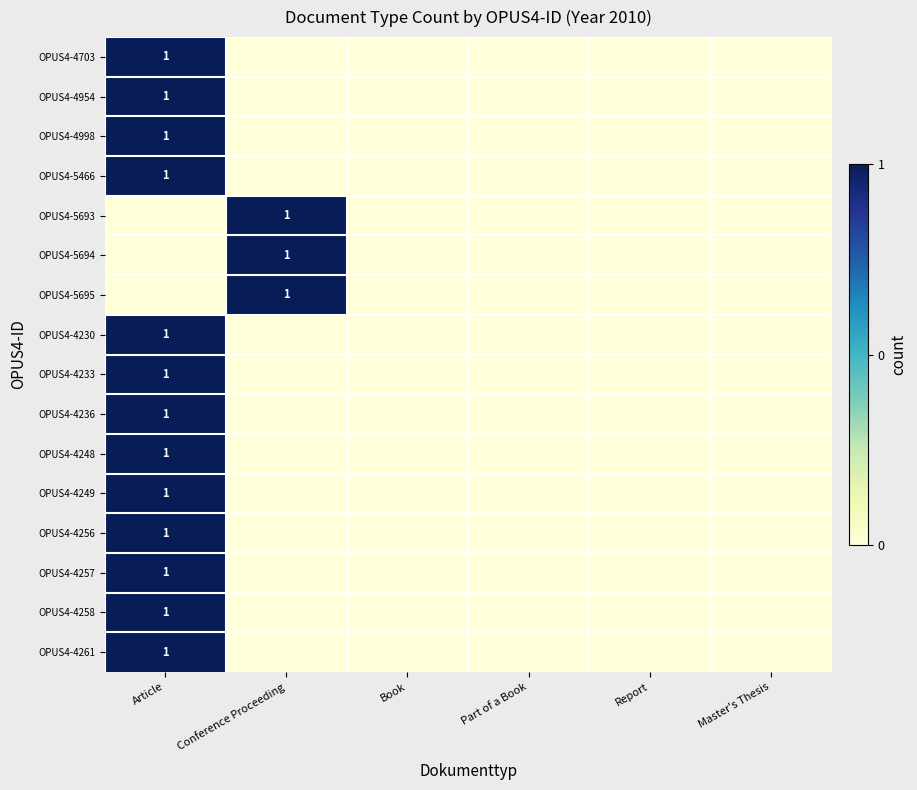

At how many categories does at least one series exceed 0?

2